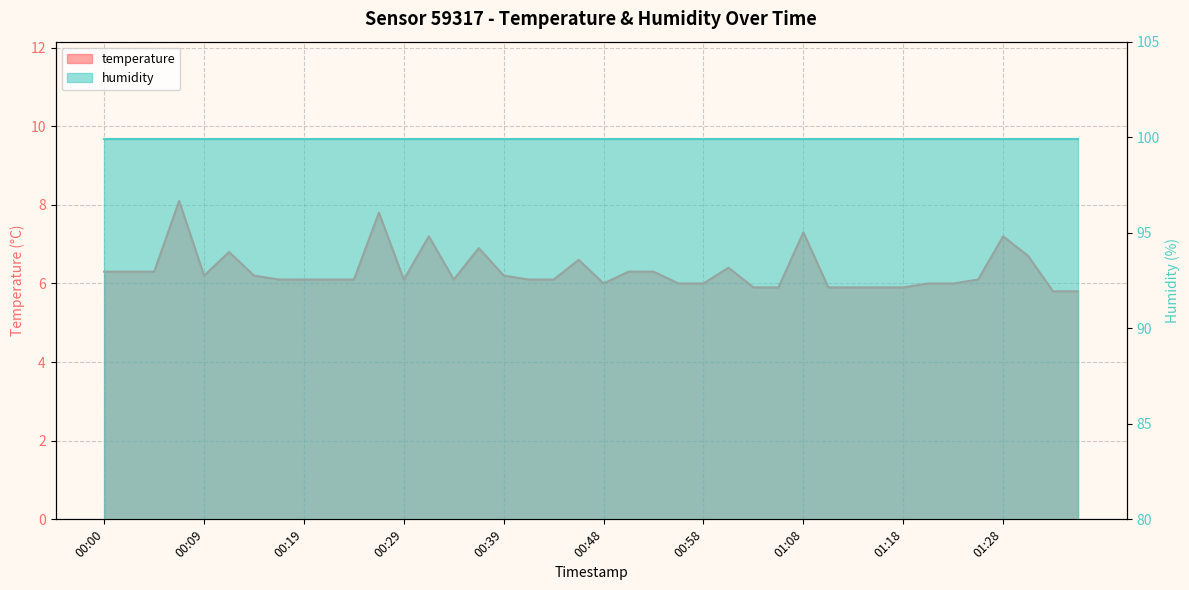

What position from the left is 00:17?

8